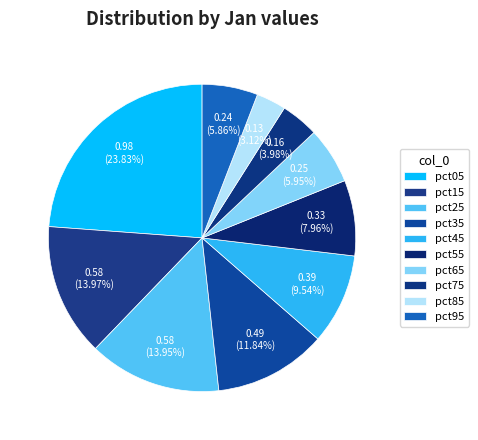

Does pct25 represent more than half of the total?

No